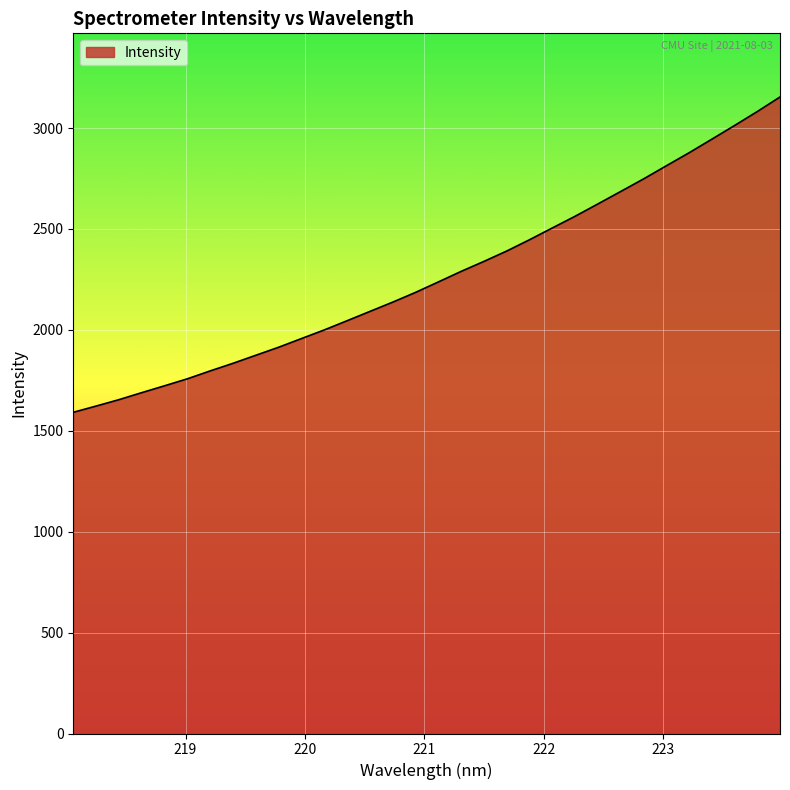

How many categories are shown in the chart?

32